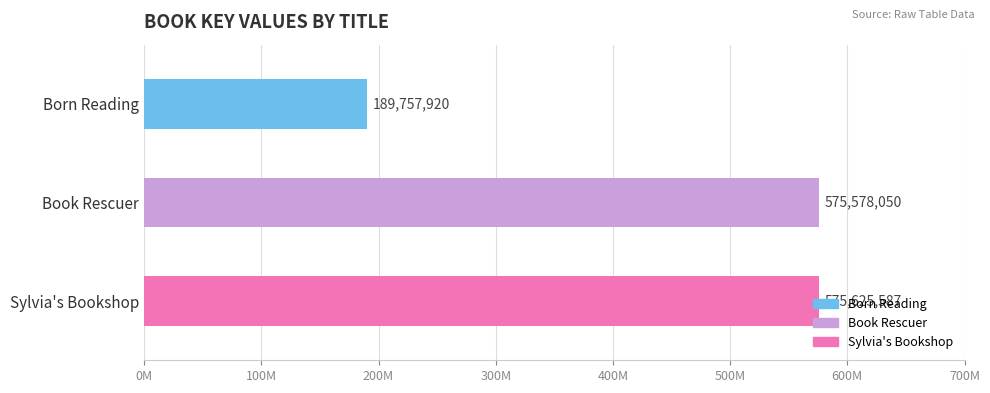

Reading left to right, list all the values displayed in this chart.

Born Reading=189757920	Book Rescuer=575578050	Sylvia's Bookshop=575625587